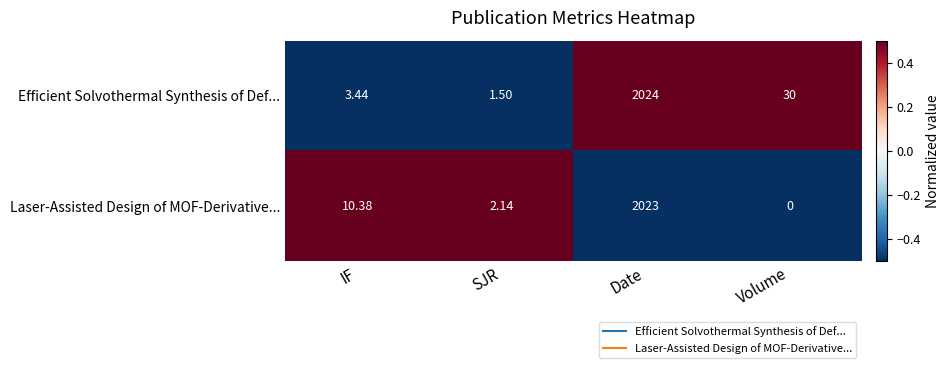

Rank the series by their maximum value, from highest to lowest.

Efficient Solvothermal Synthesis of Def..., Laser-Assisted Design of MOF-Derivative...